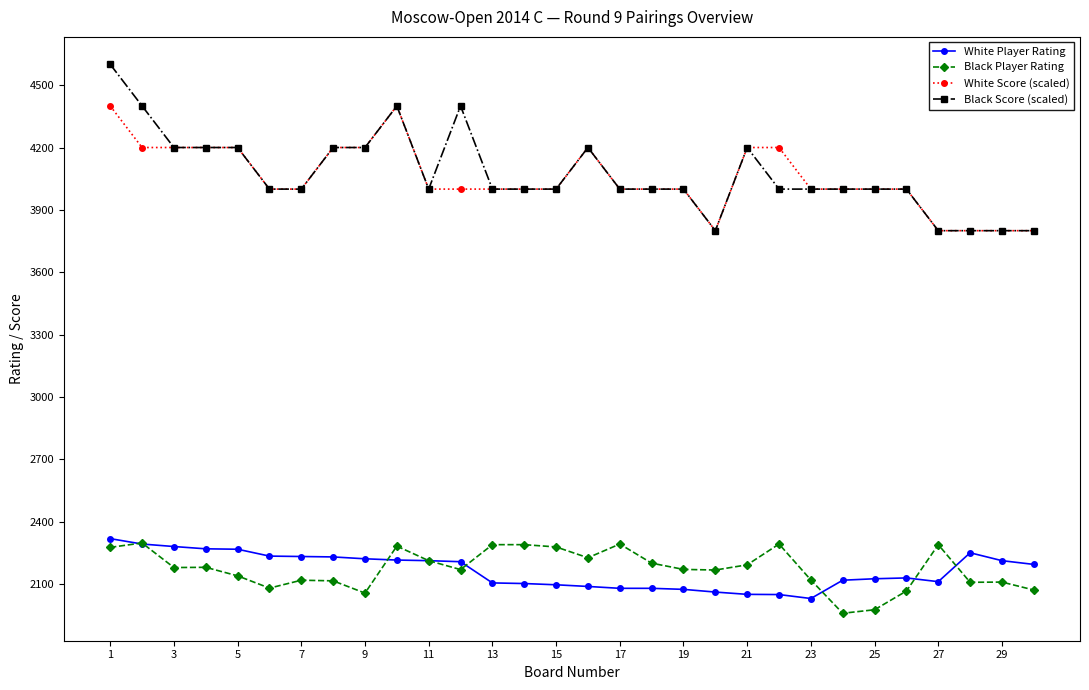

Which series has the widest spread of values?

Black Score (scaled)